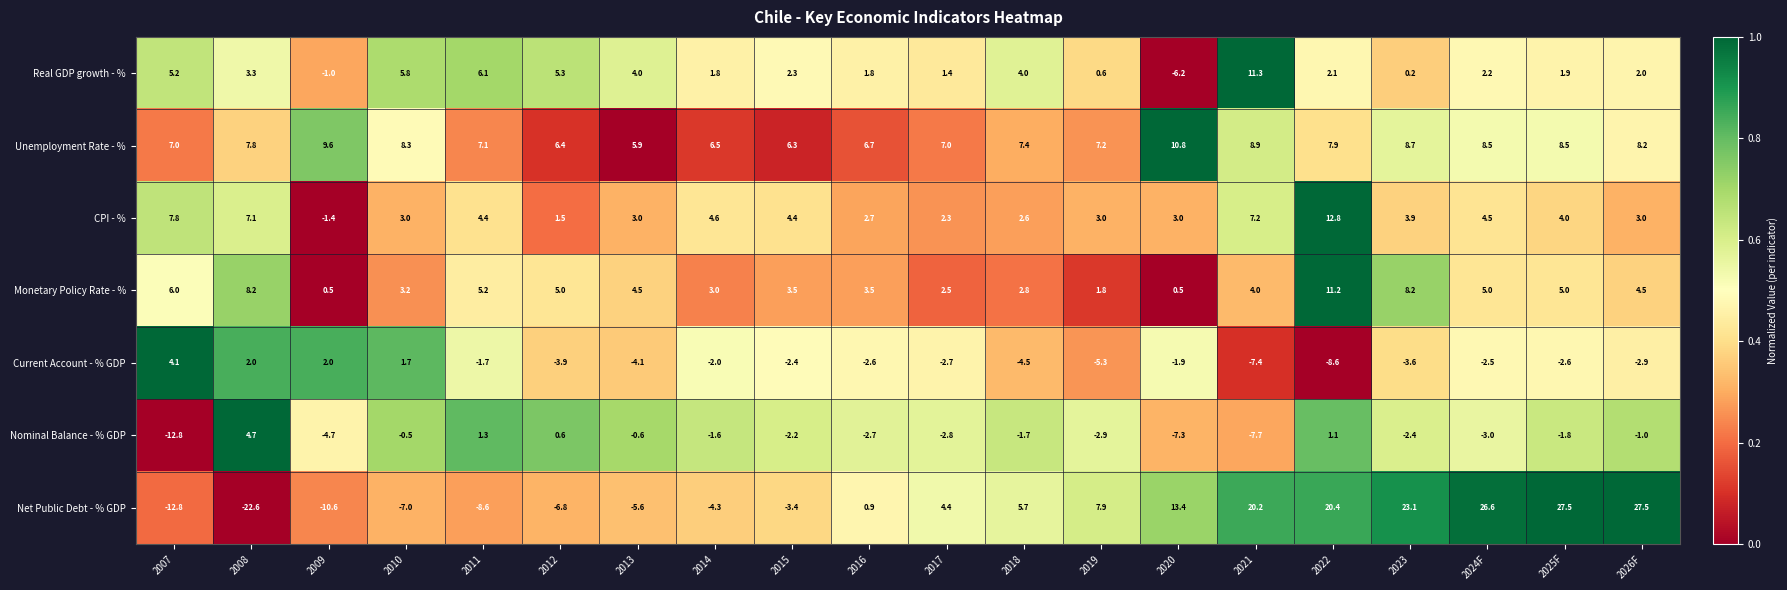

What is the sum of all CPI - % values?

83.4